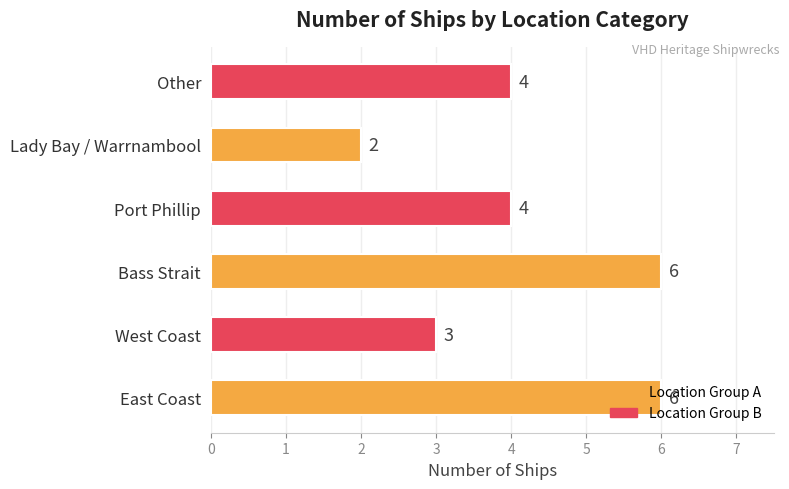

True or false: the data shows 6 at East Coast.

True